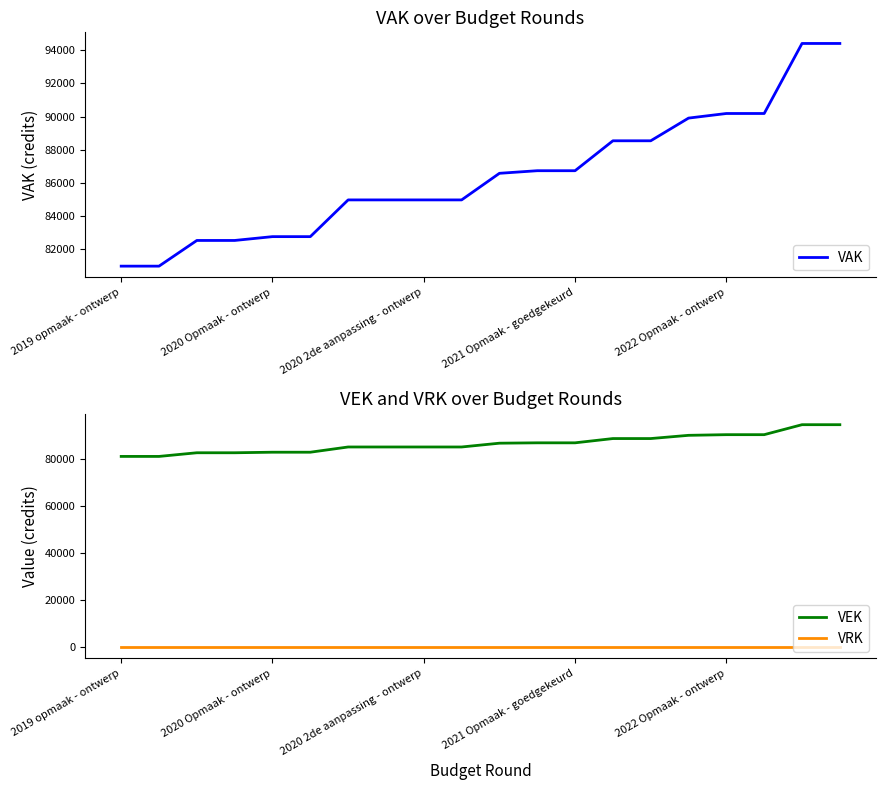

What is the maximum value shown in the chart?

94415